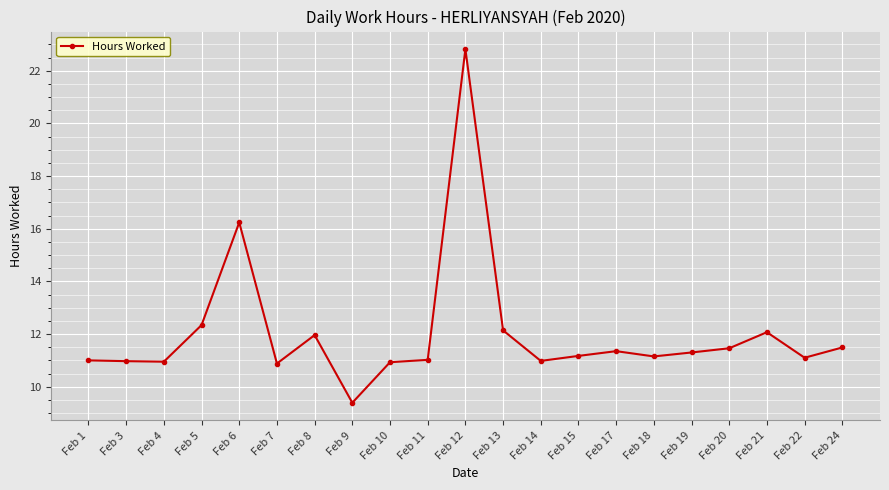

Where is the data nearest to the value 16?

Feb 6